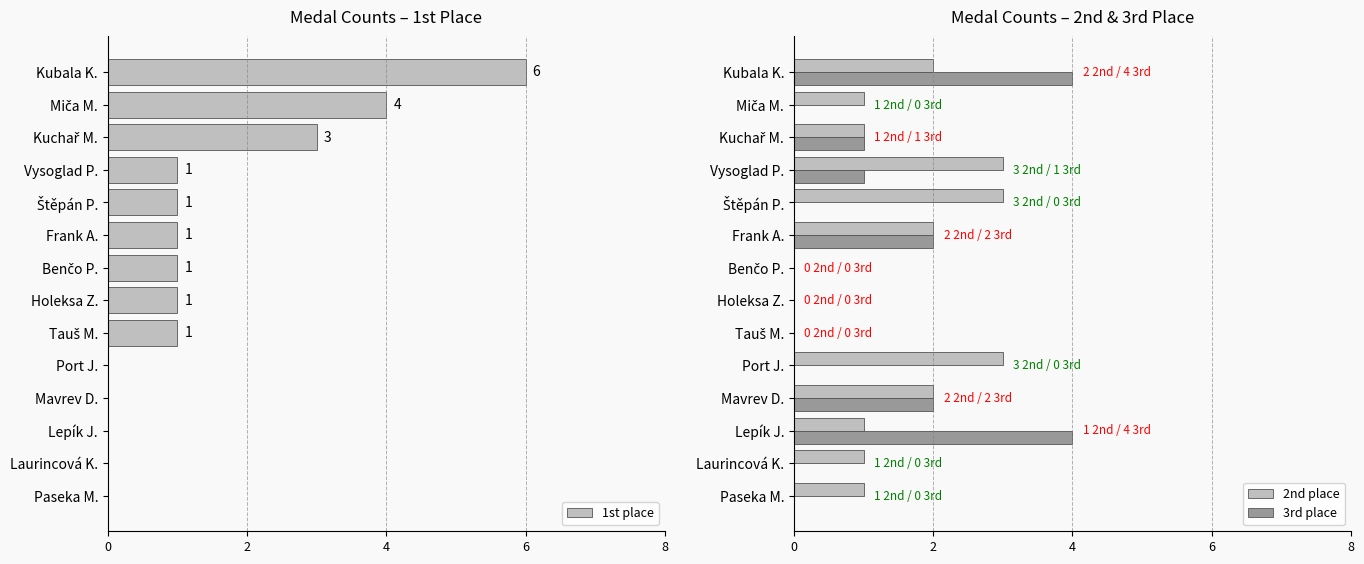

The value of 2nd place at Vysoglad P. is 2. True or false?

False